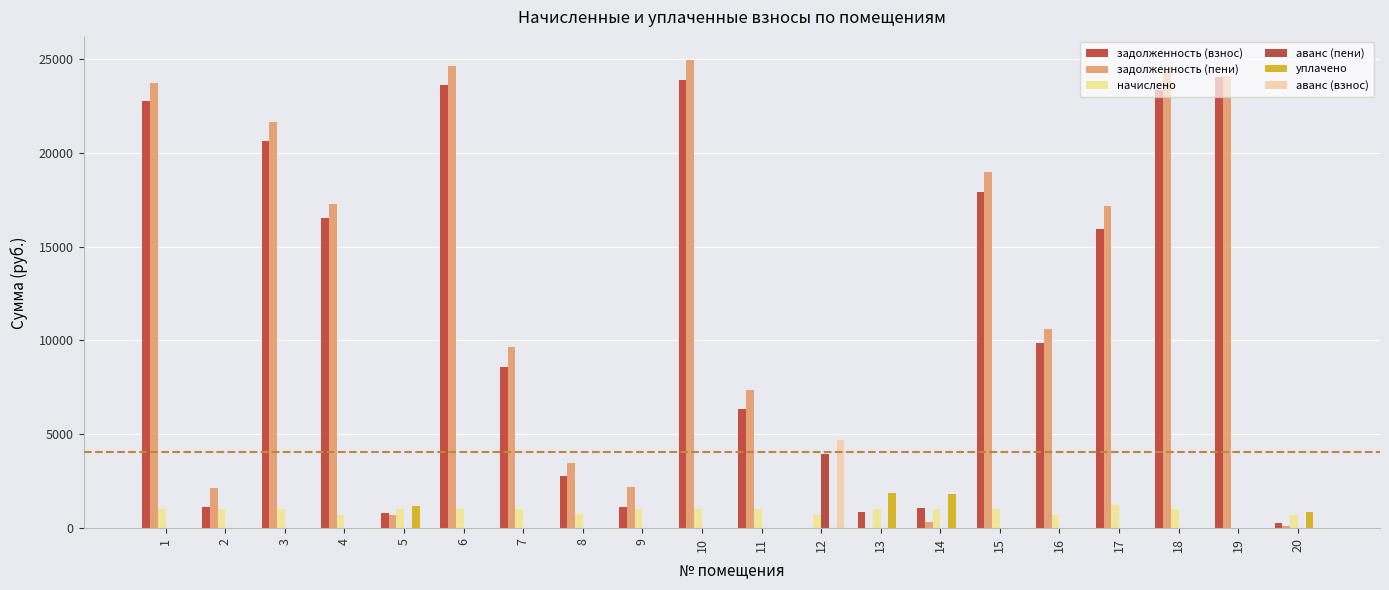

Where is начислено nearest to the value 639?

20